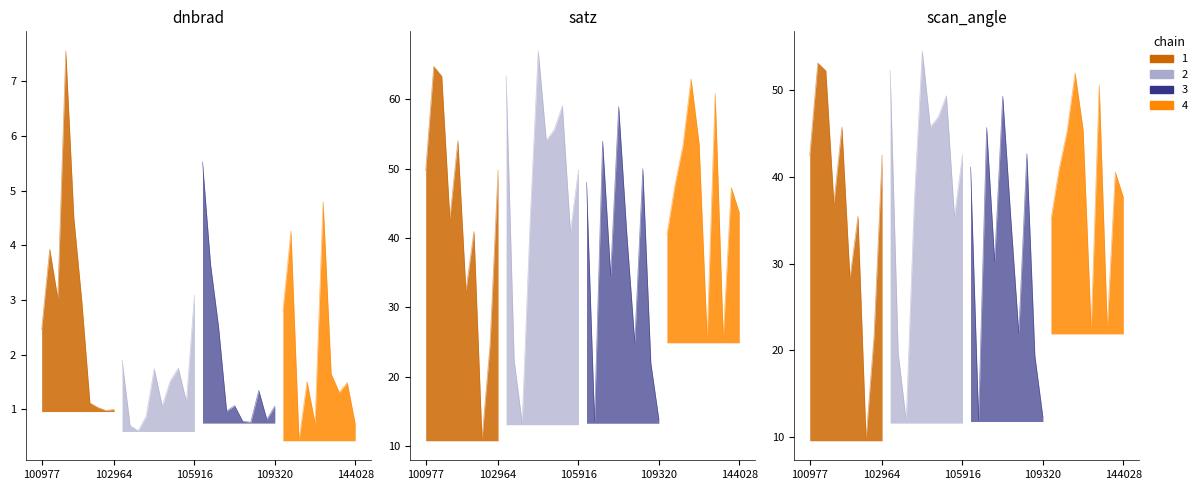

Does the chart display data point markers on the line(s)?

No